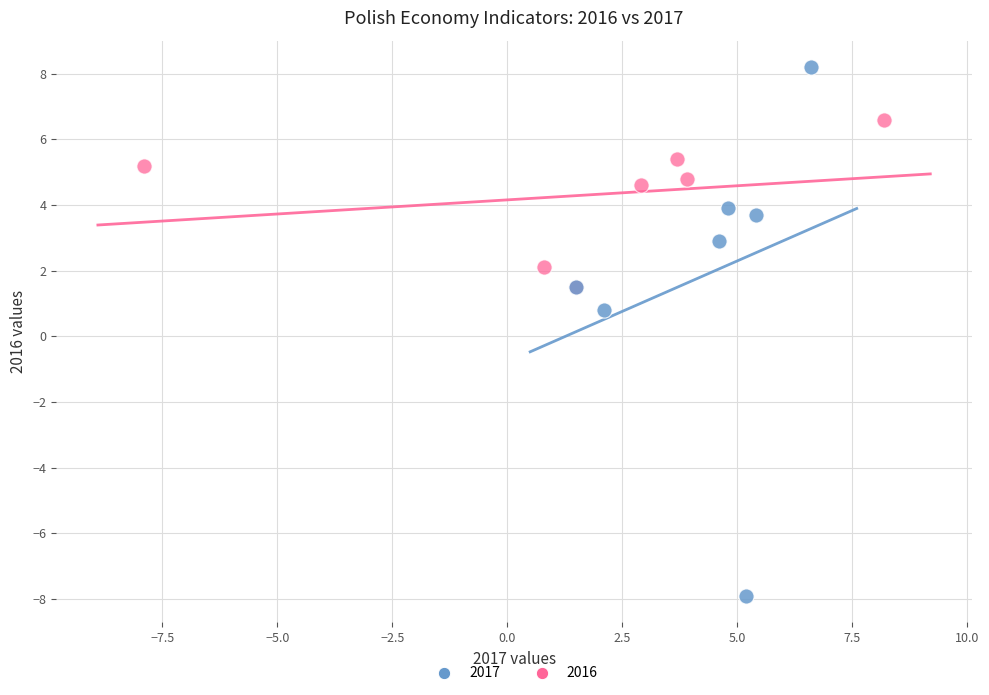

Which series has the largest Y range (max minus min)?

2017